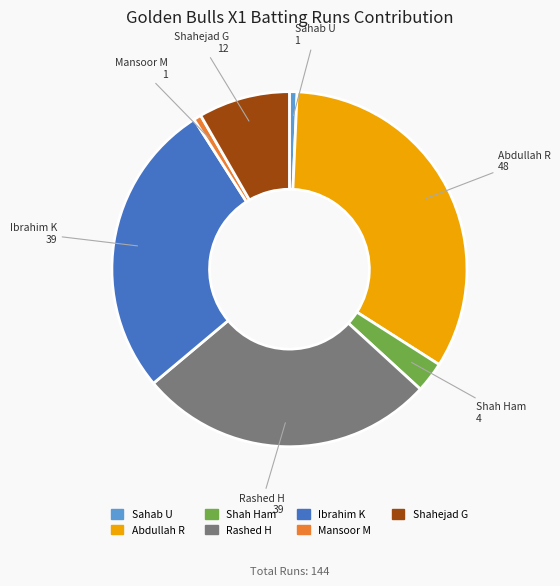

Is there a majority slice in this chart?

No